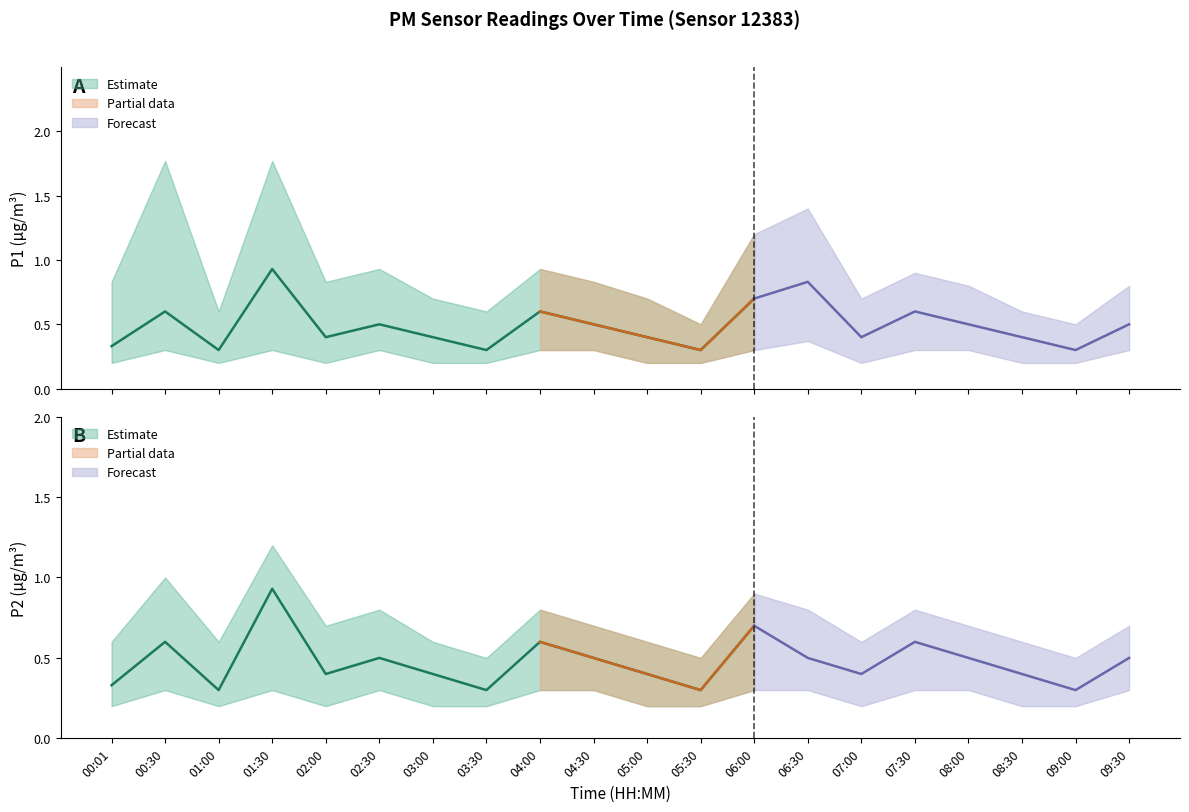

At which category does P1 reach its first local valley?

01:00